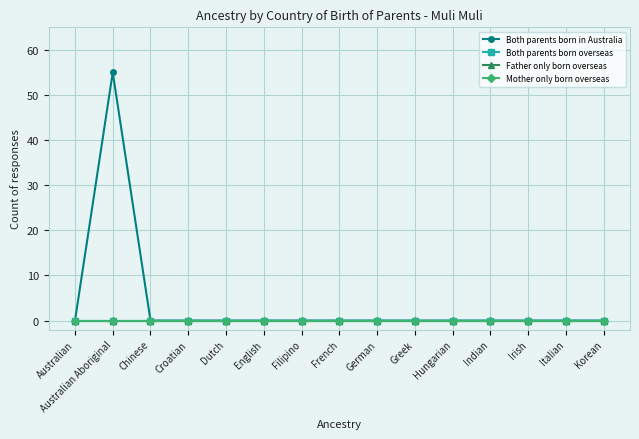

How many lines are shown in the chart?

4